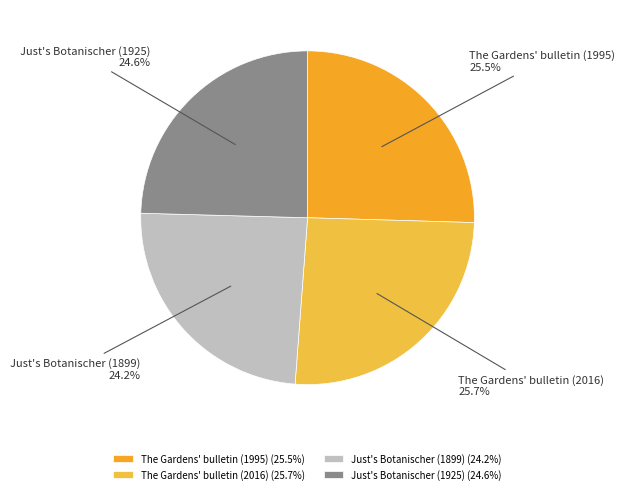

Does Just's Botanischer (1899) account for over 50% of the chart?

No